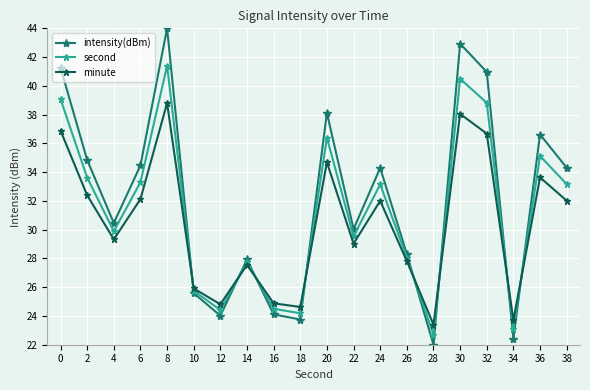

Is this an area chart (filled region under the line)?

No